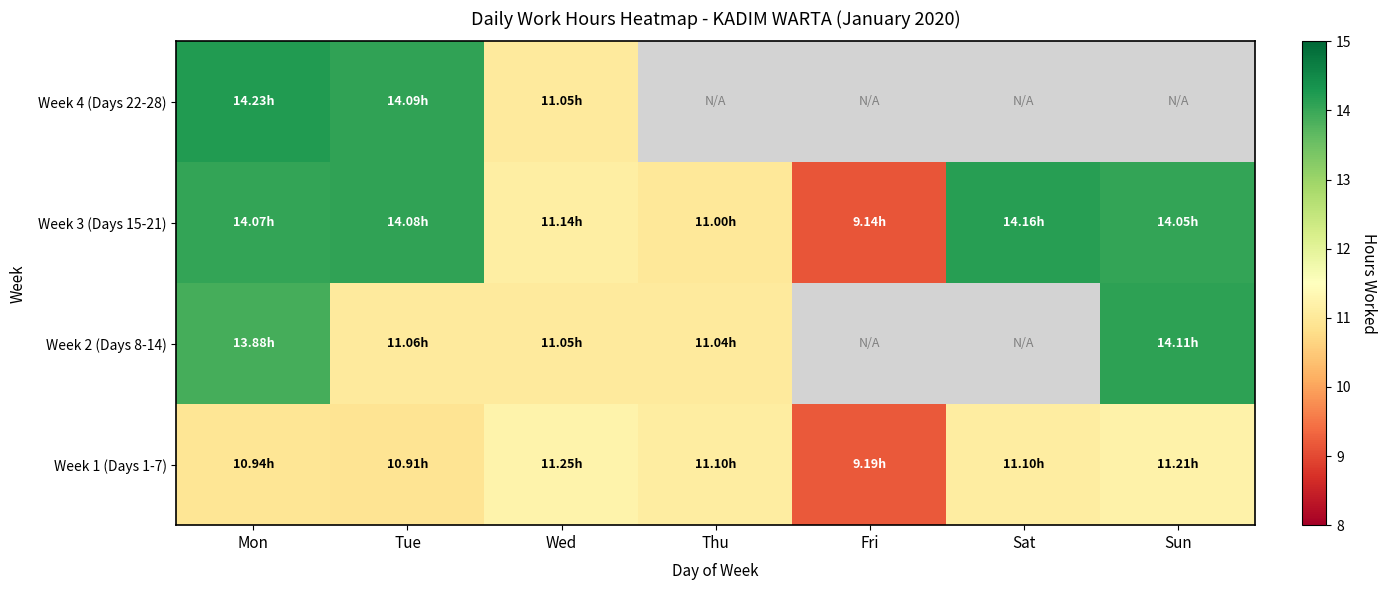

Which series changed the most between Sat and Sun?

Week 2 (Days 8-14)